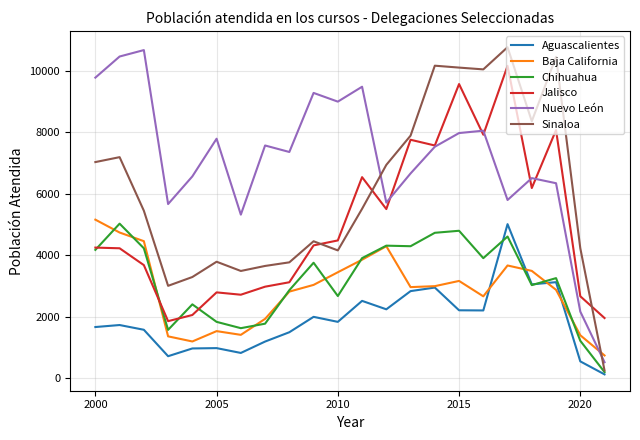

True or false: Sinaloa and Jalisco cross at least once.

True